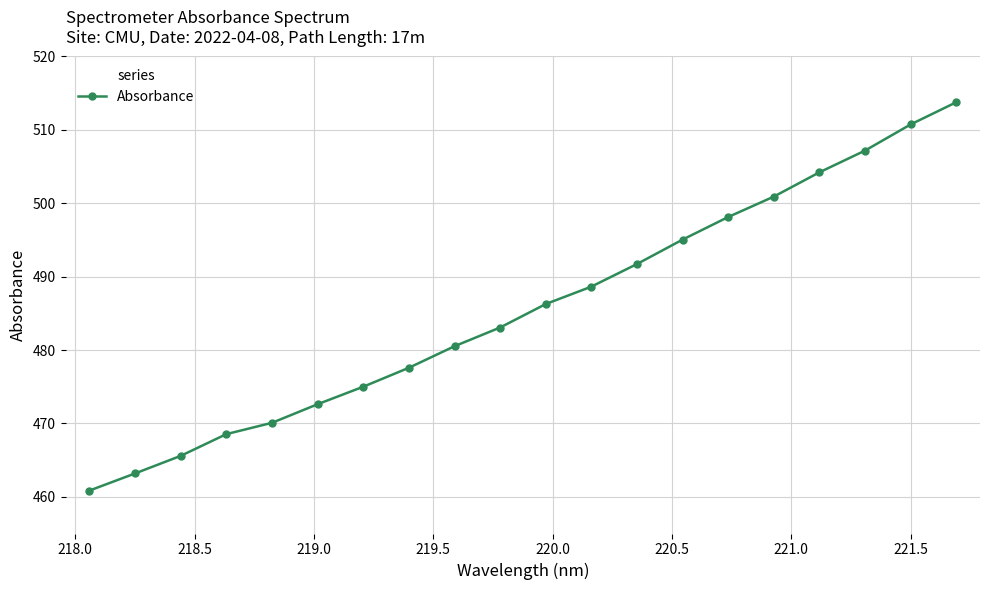

Reading left to right, list all the values displayed in this chart.

460.8	463.2	465.6	468.5	470.1	472.6	475.0	477.6	480.5	483.1	486.3	488.6	491.7	495.0	498.1	500.9	504.2	507.2	510.7	513.8